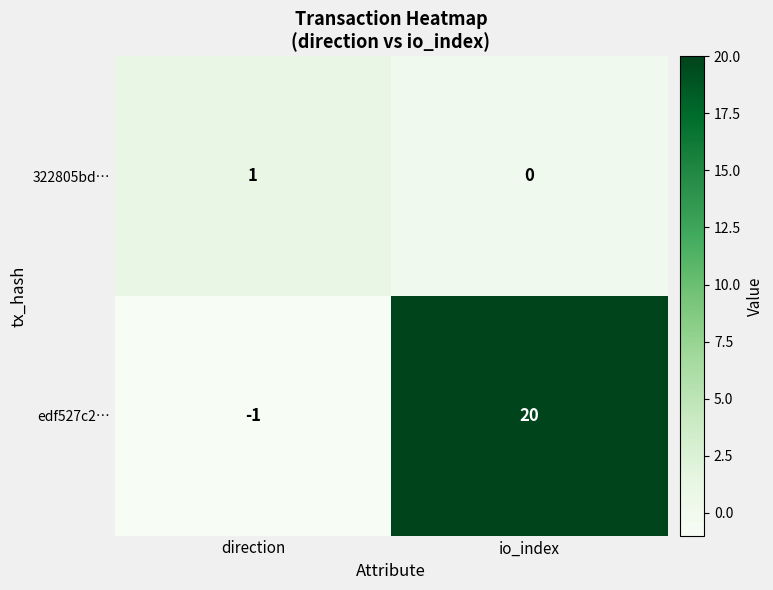

What is the sum of all edf527c2… values?

19